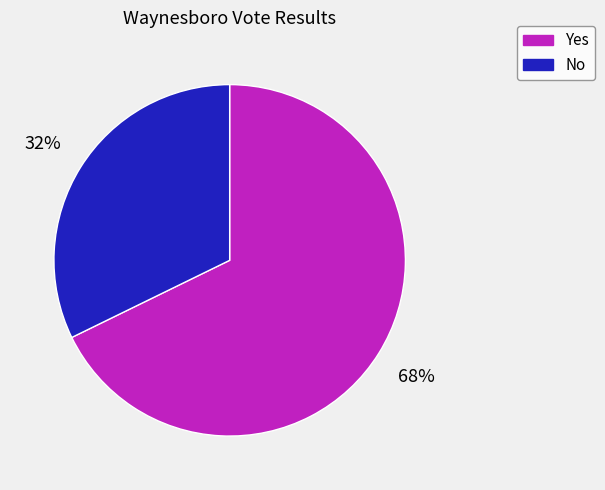

How many segments does this pie chart have?

2